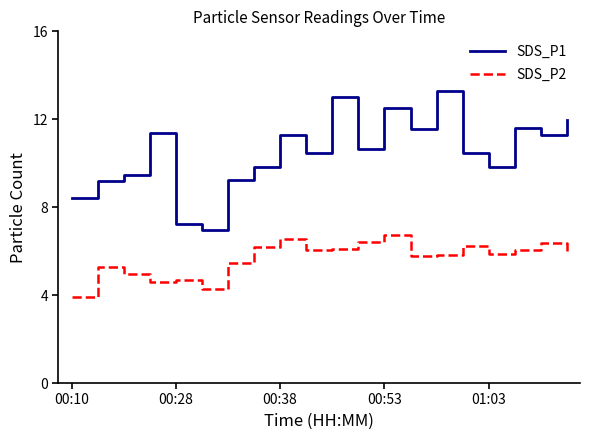

What is the difference between the maximum and minimum values in the SDS_P2 series?

2.8